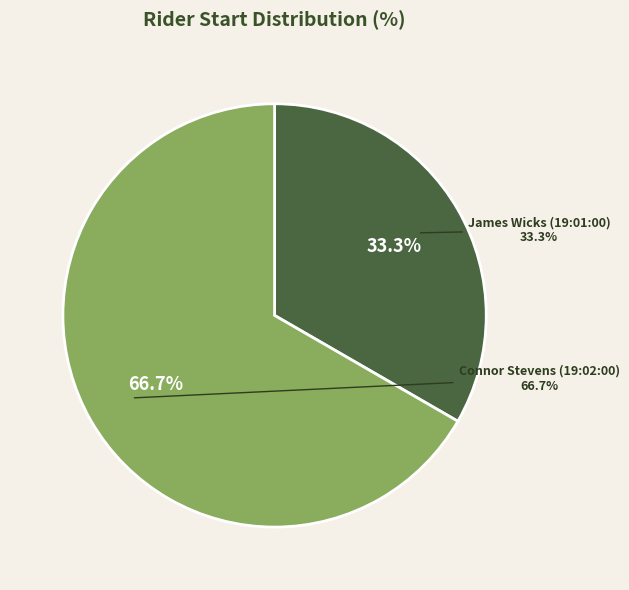

How many slices are in this pie chart?

2